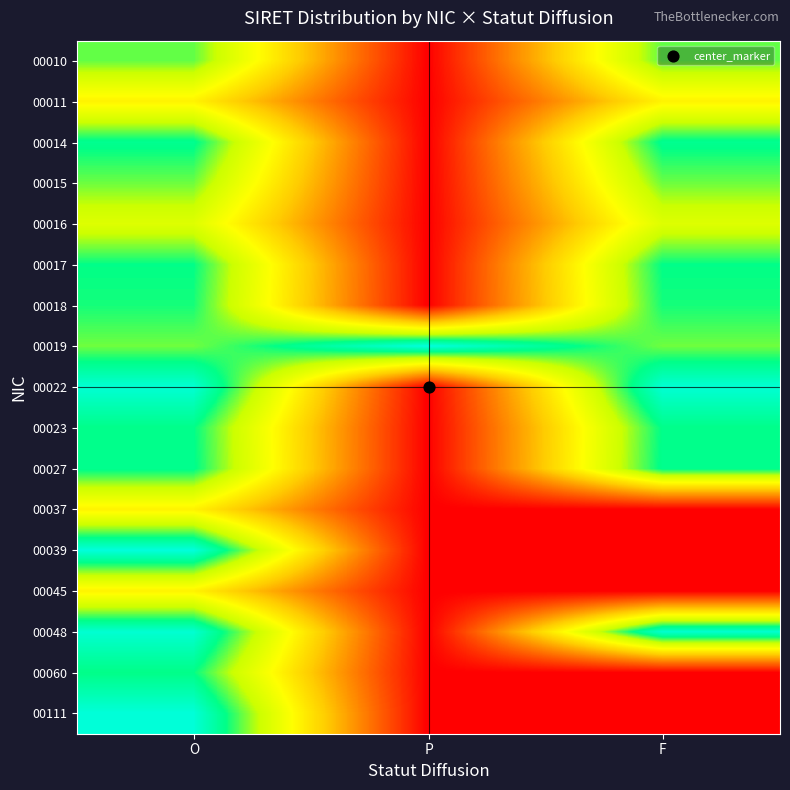

How many distinct data groups are displayed?

17